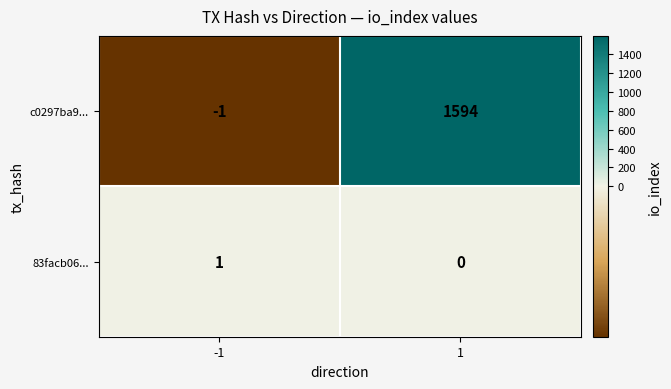

Is it true that c0297ba9... equals 1594 at 1?

True